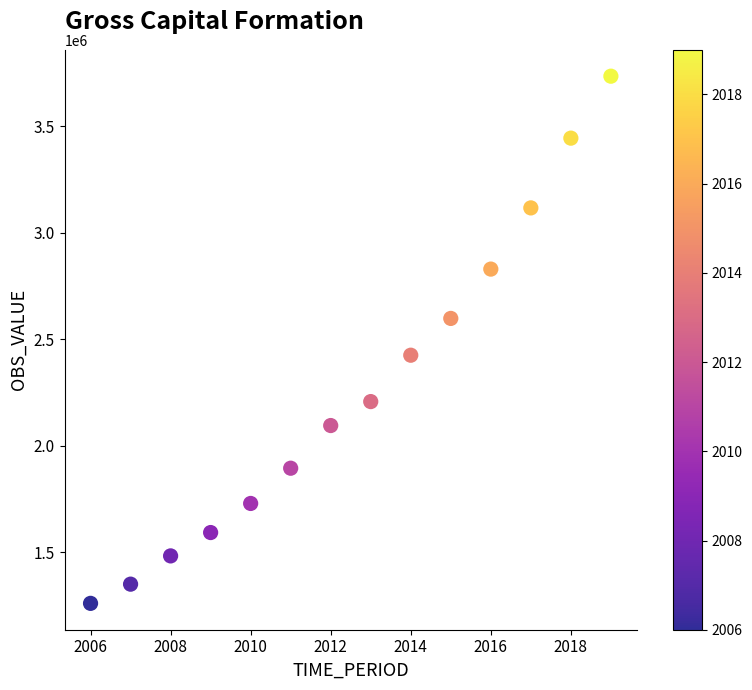

What Y value in the scatter plot is closest to 2497994?

2425549